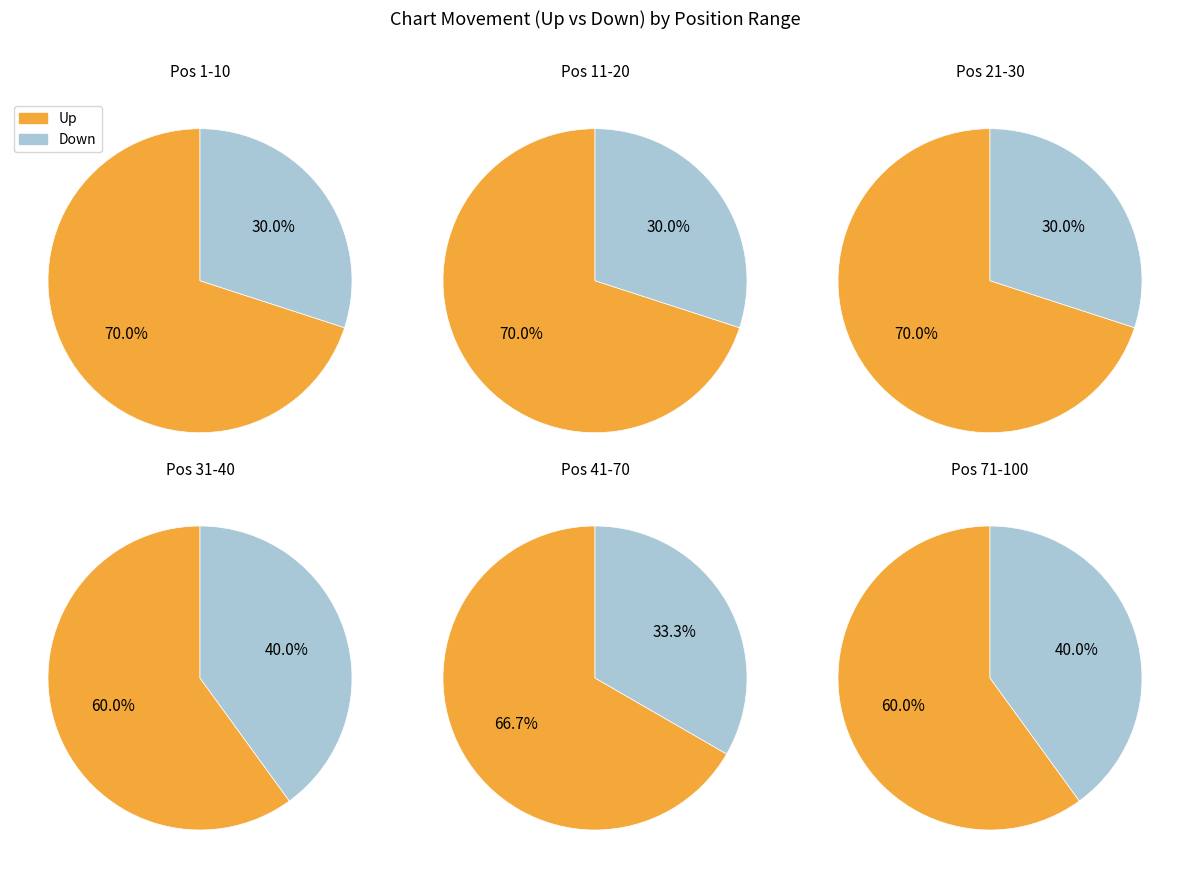

Is there any slice that represents more than half of the pie?

Yes